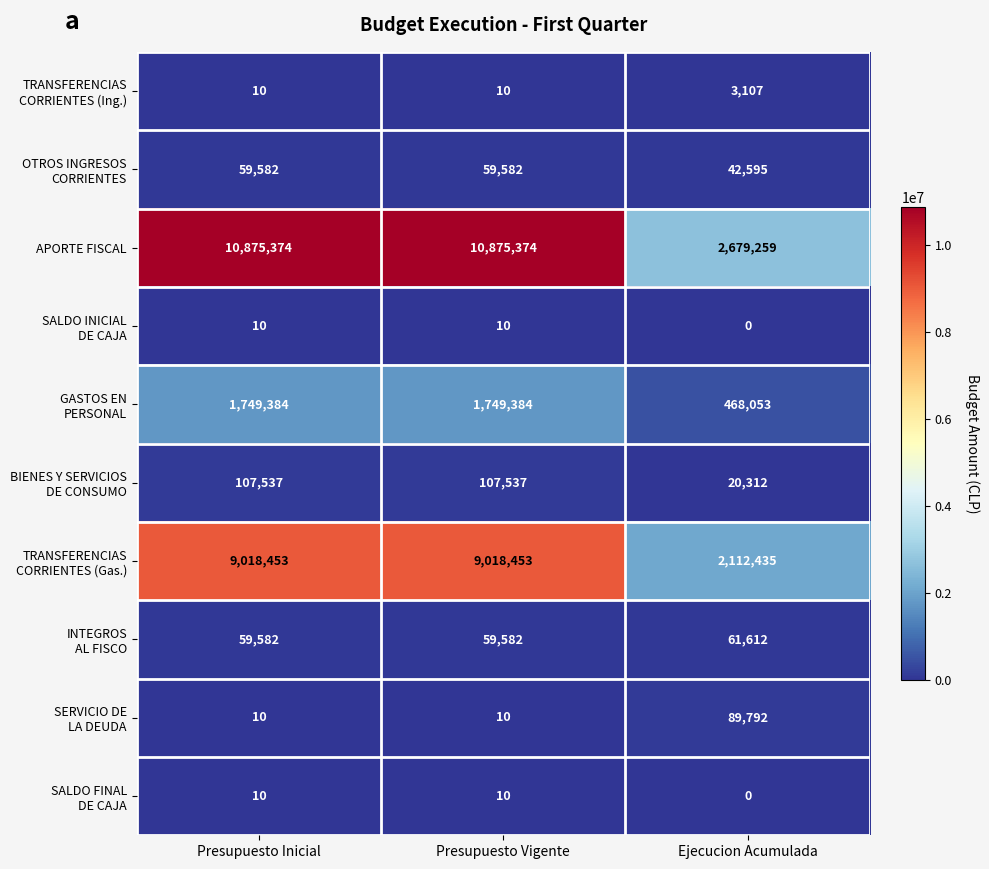

Which series has the widest spread of values?

APORTE FISCAL